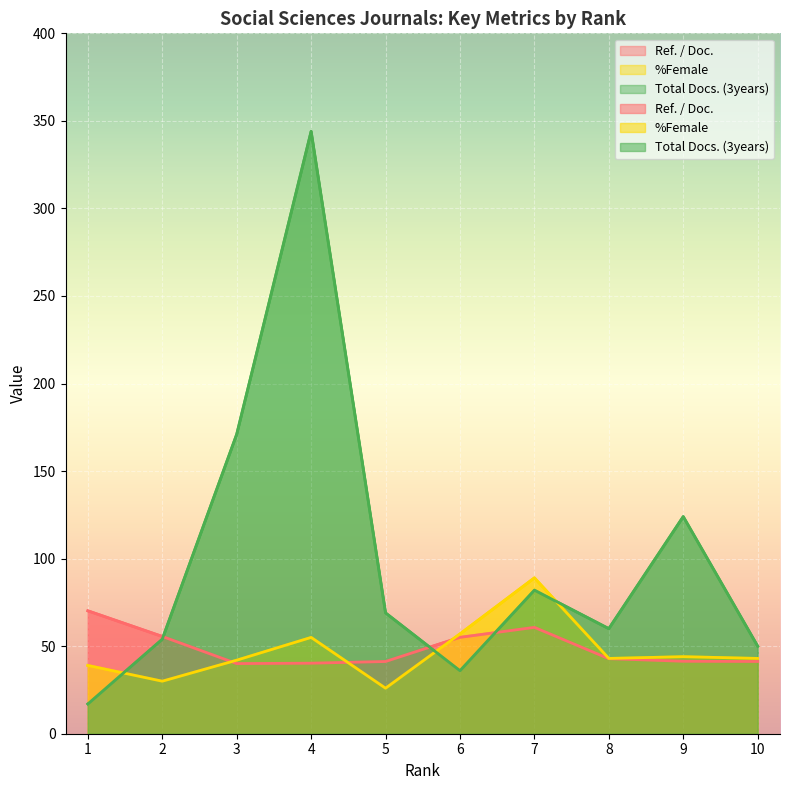

At which label does %Female reach its minimum?

5